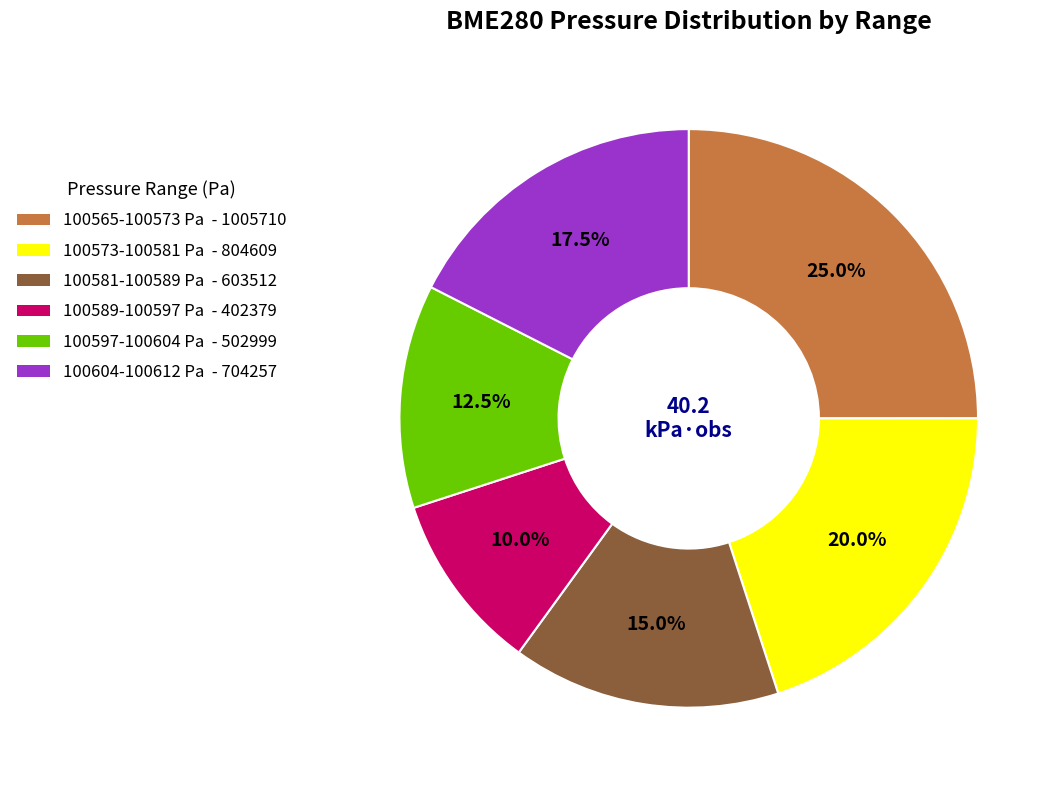

Does any single category account for the majority?

No